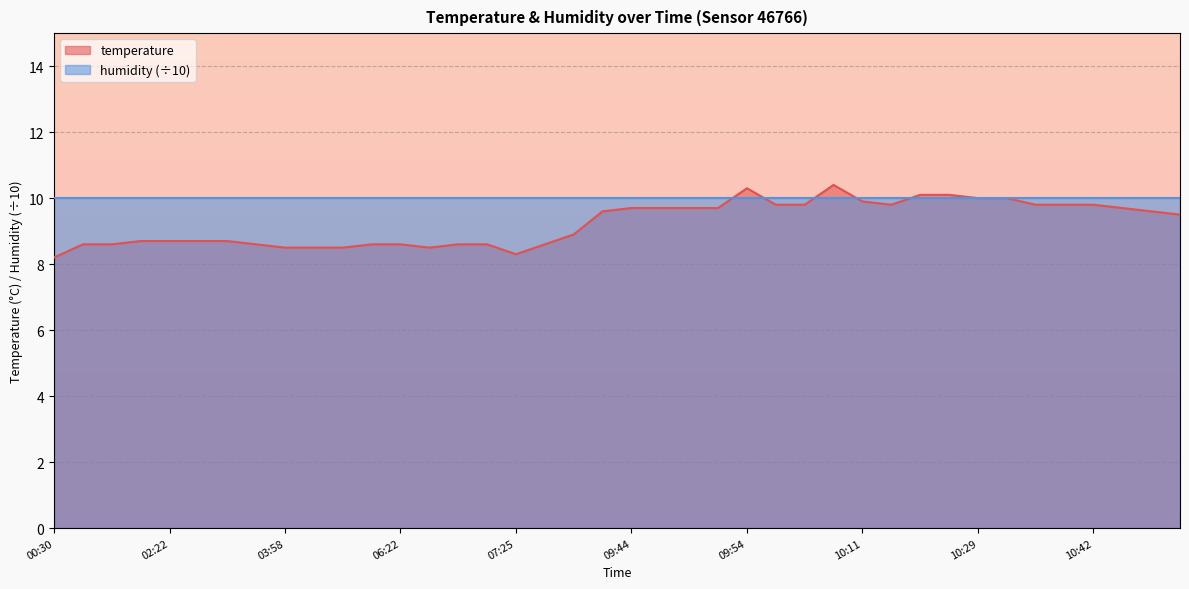

What is the label of the 20th point from the right?

09:44